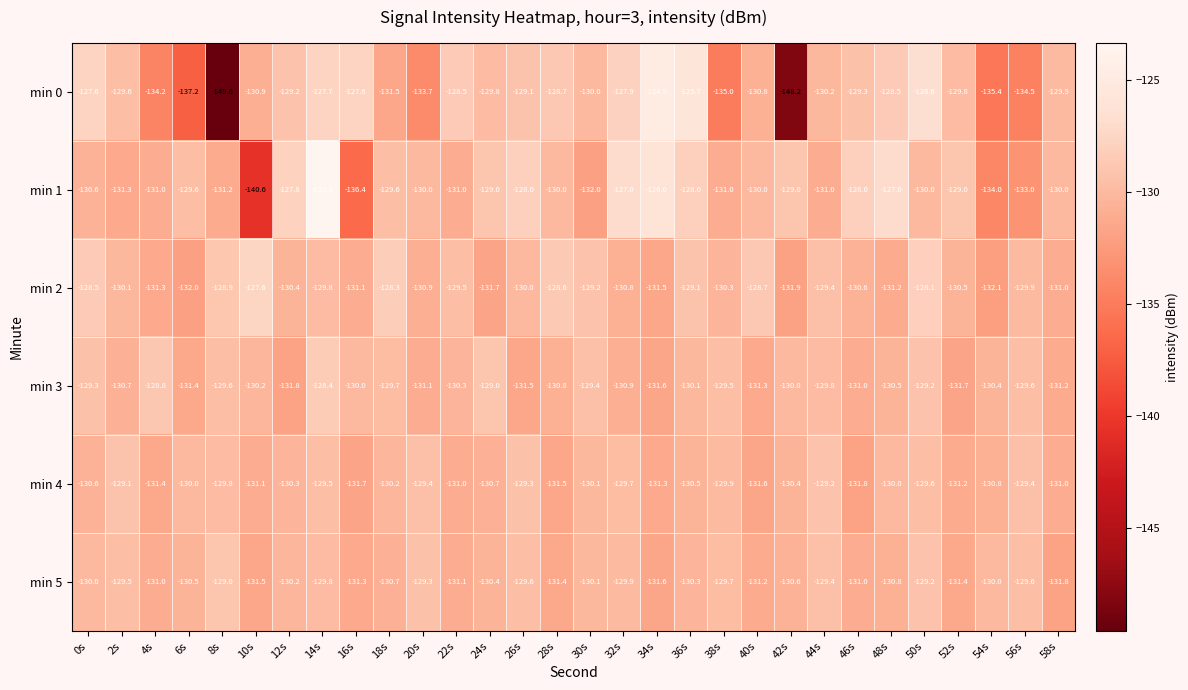

Between 38s and 50s, which series saw the biggest shift?

min 0